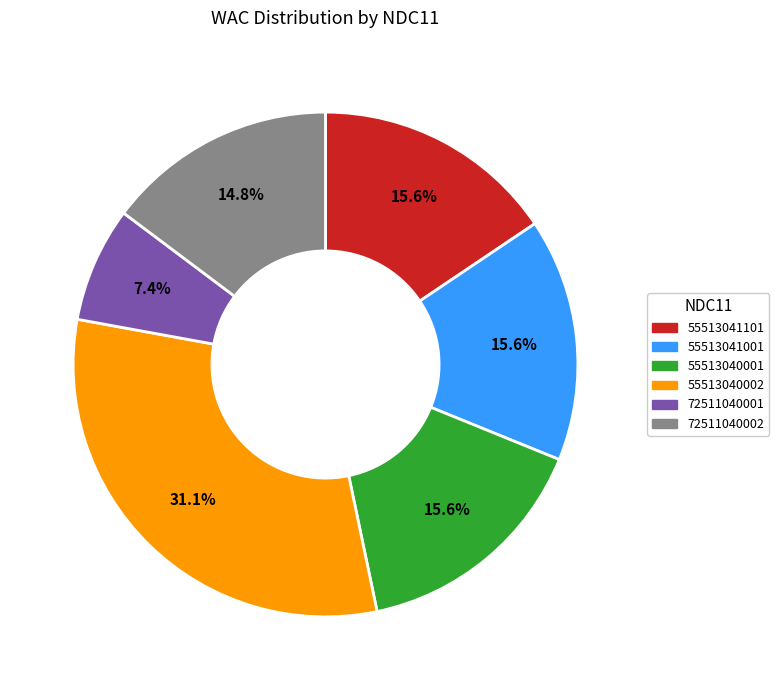

To the nearest percent, what is the difference between the largest and smallest slice percentages?

24%